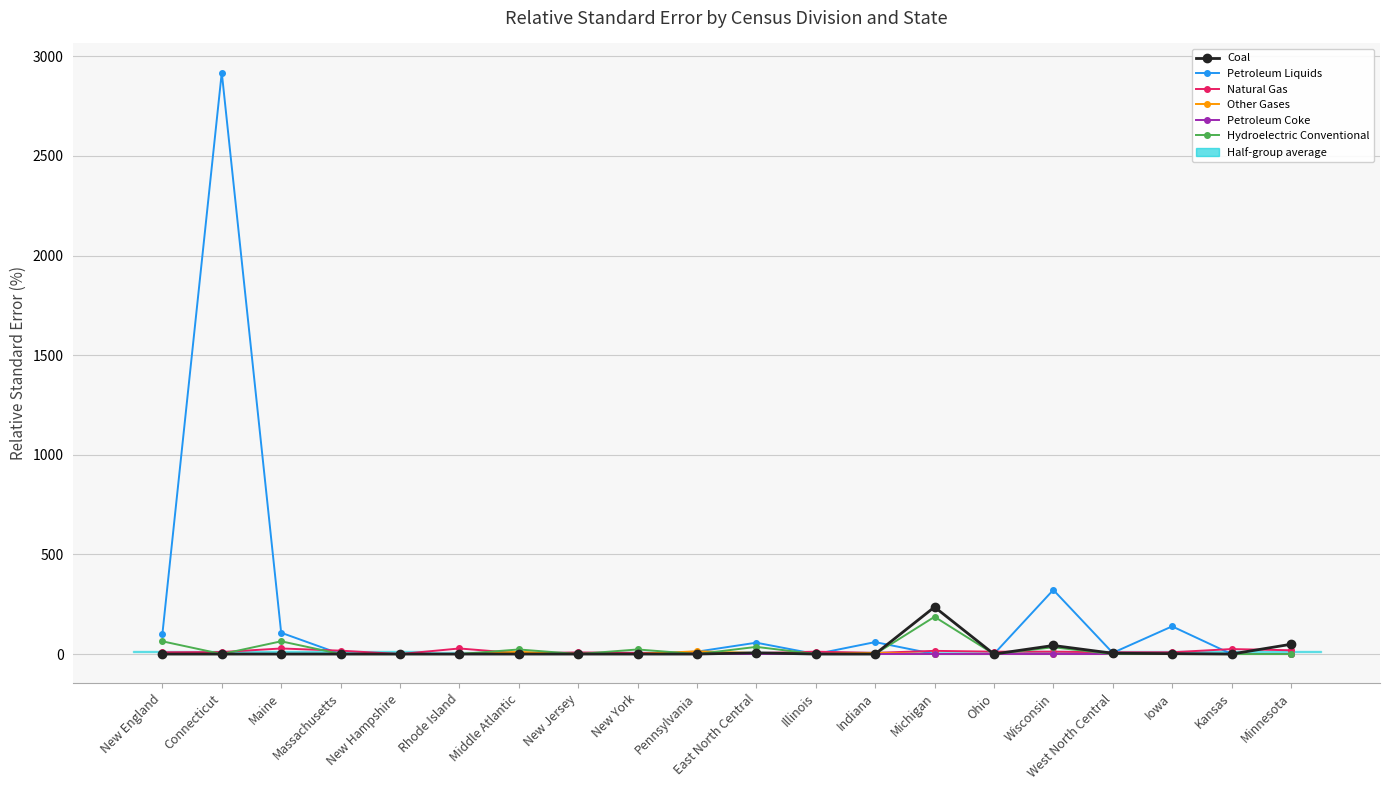

Is the value of Petroleum Liquids at Maine greater than the value of Natural Gas at Iowa?

Yes